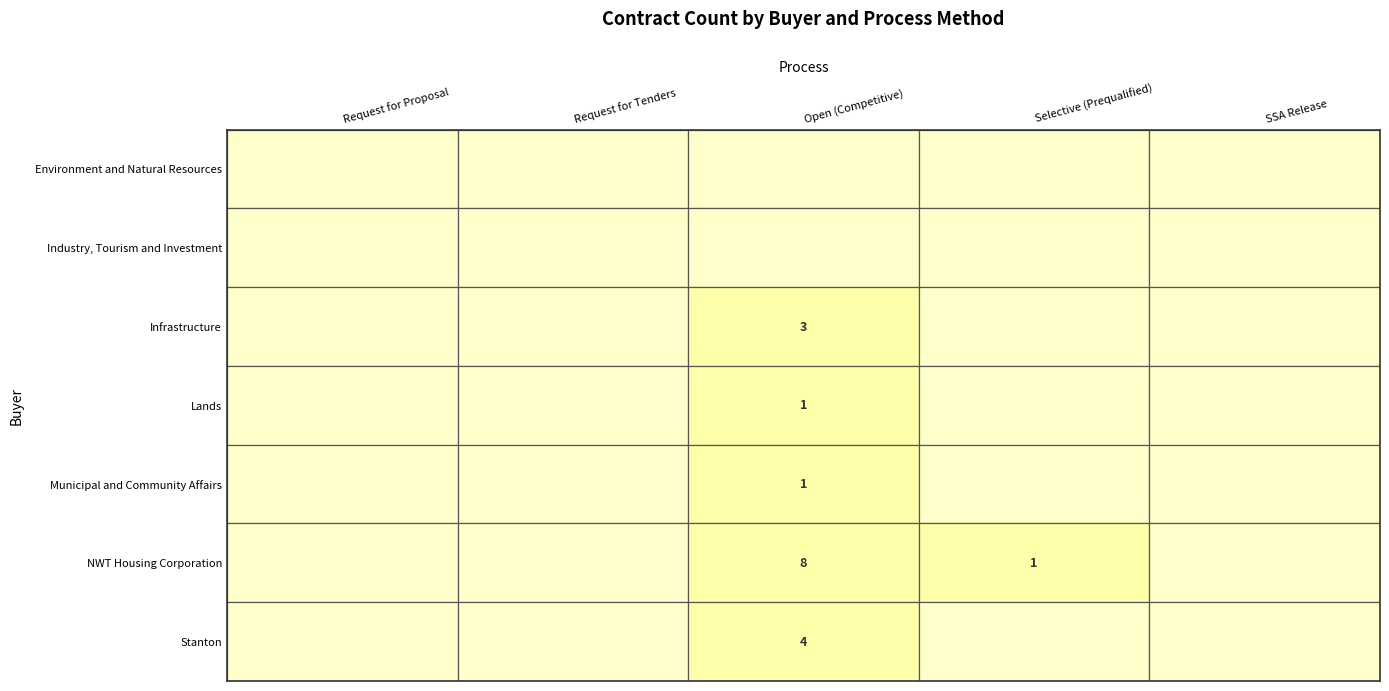

Which label corresponds to the largest value in the chart?

Open (Competitive)